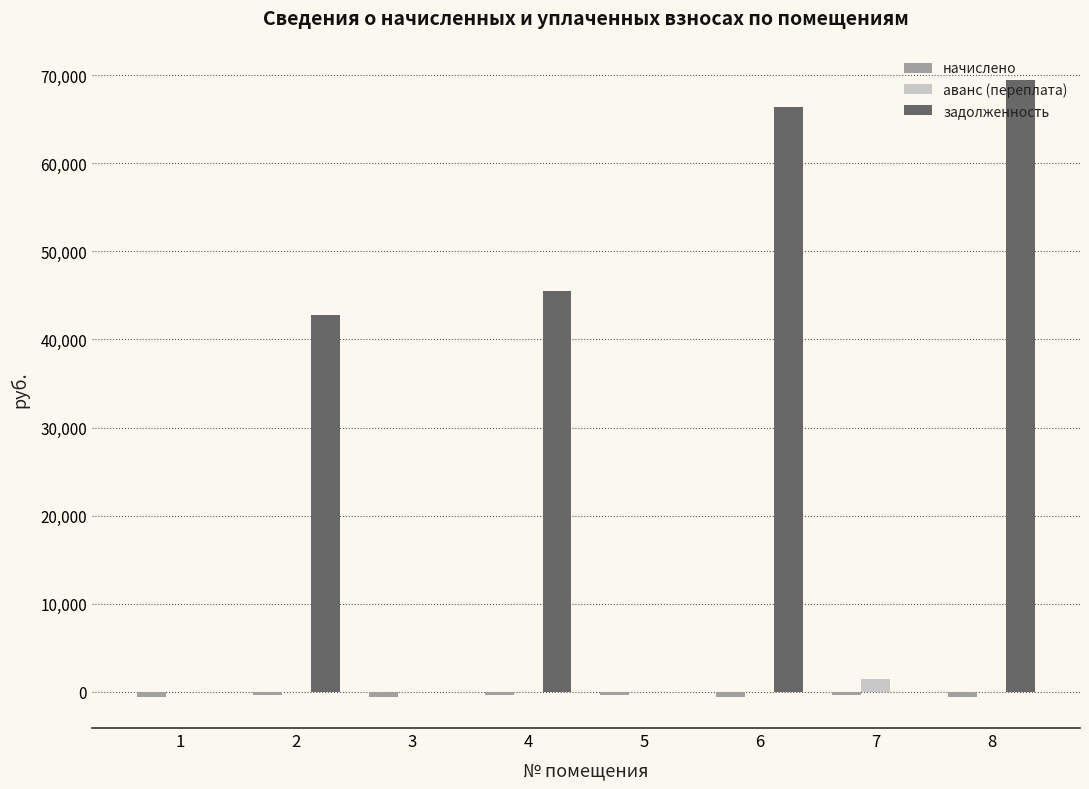

Which series has the largest total across all categories?

задолженность